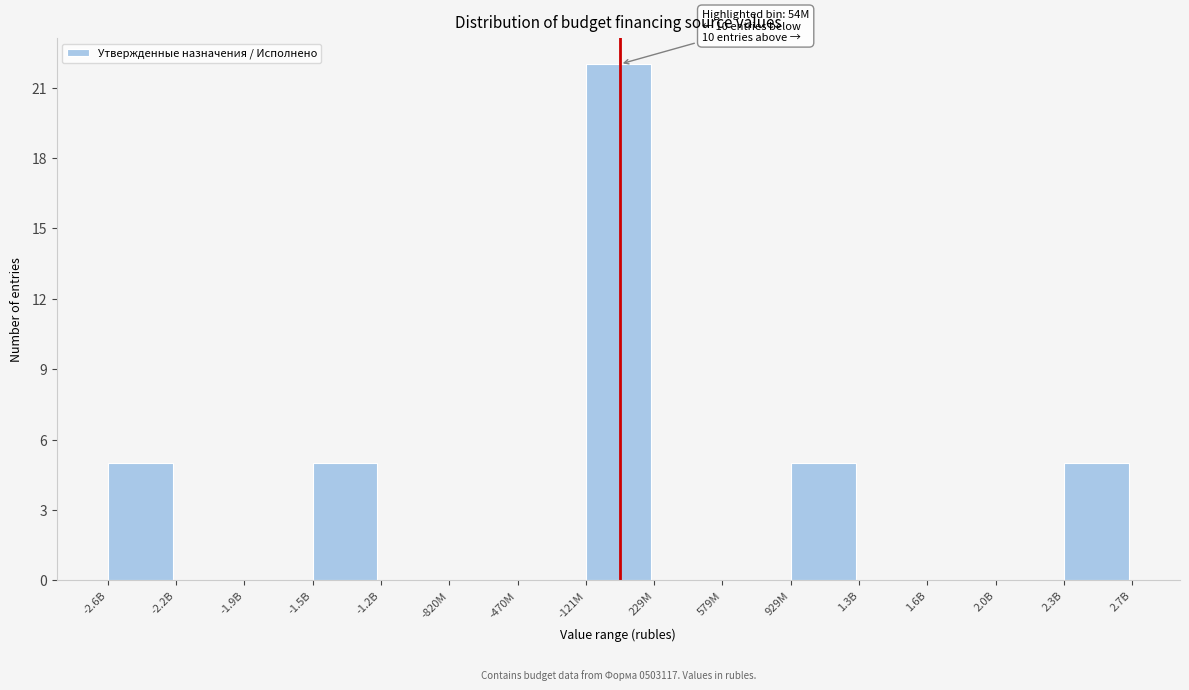

Reading right to left, extract all data points from this chart.

2.3B=5	2.0B=0	1.6B=0	1.3B=0	929M=5	579M=0	229M=0	-121M=22	-470M=0	-820M=0	-1.2B=0	-1.5B=5	-1.9B=0	-2.2B=0	-2.6B=5